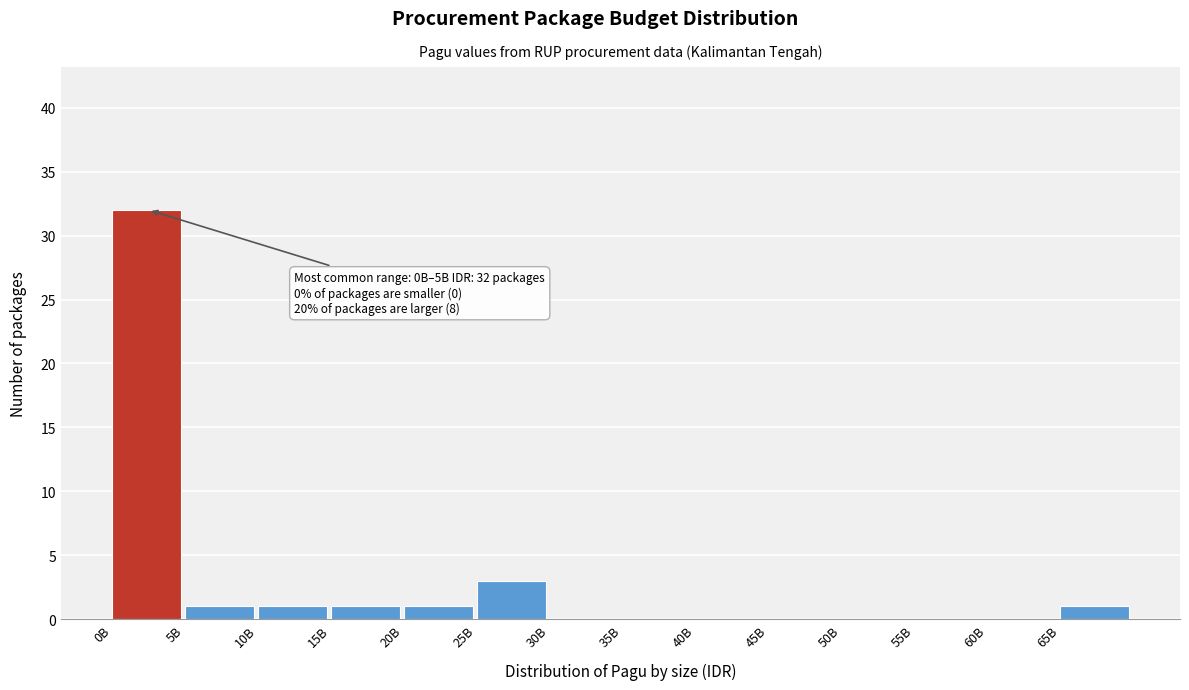

Reading right to left, transcribe all the data shown in this chart.

65B=1	60B=0	55B=0	50B=0	45B=0	40B=0	35B=0	30B=0	25B=3	20B=1	15B=1	10B=1	5B=1	0B=32